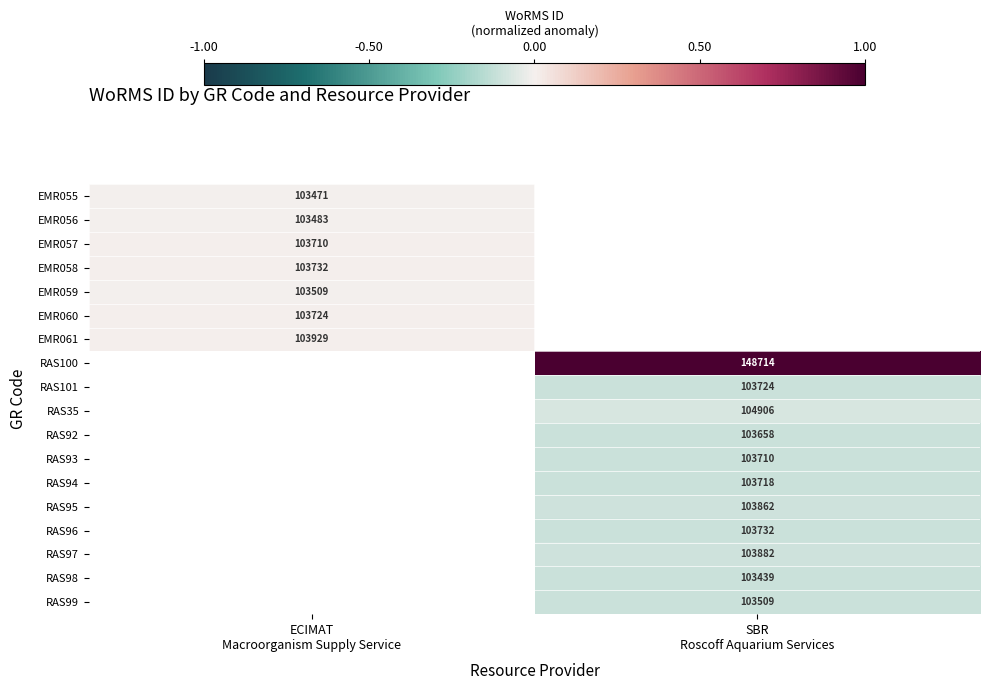

The value of EMR058 at ECIMAT Macroorganism Supply Service is 0.0. True or false?

True